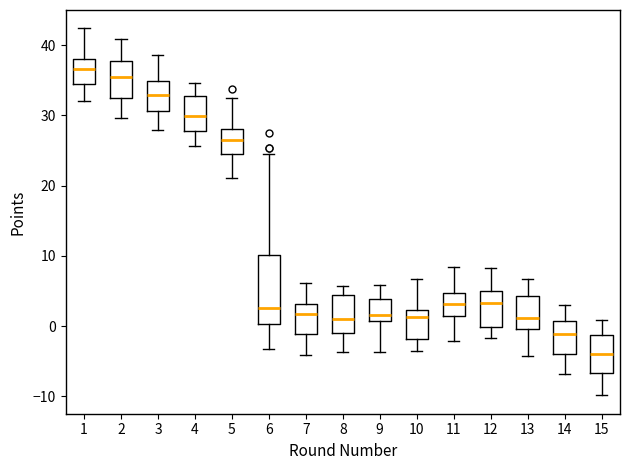

Where does the lower whisker of the box at x = 5 end on the y-axis? The values are not printed on the chart, so give them approximately, as read against the axis.

21